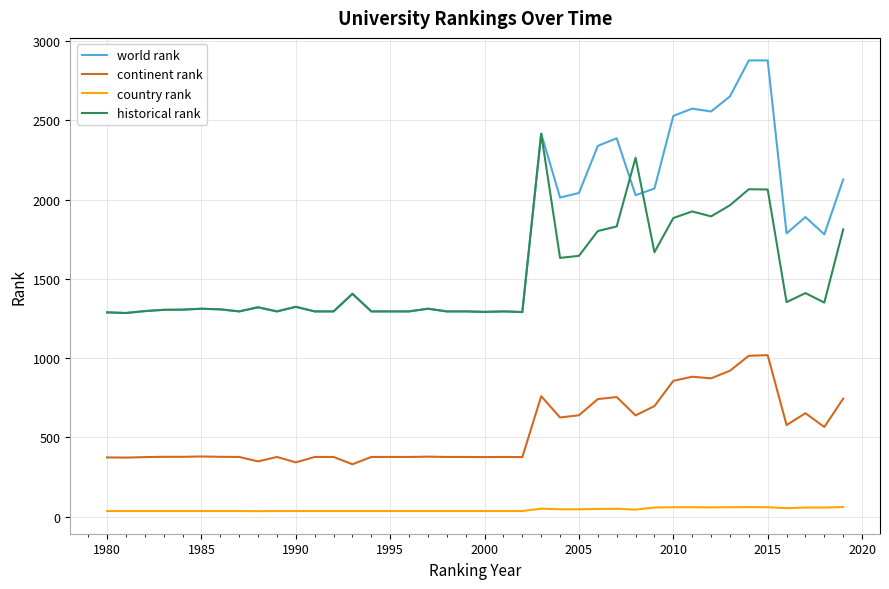

True or false: continent rank and historical rank intersect in this chart.

False